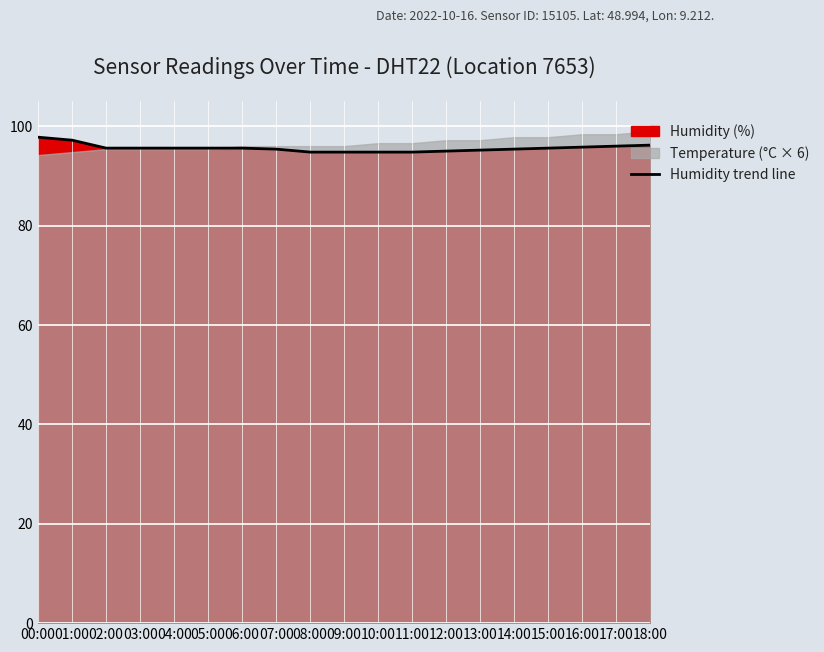

Which label corresponds to the largest value in the chart?

00:00